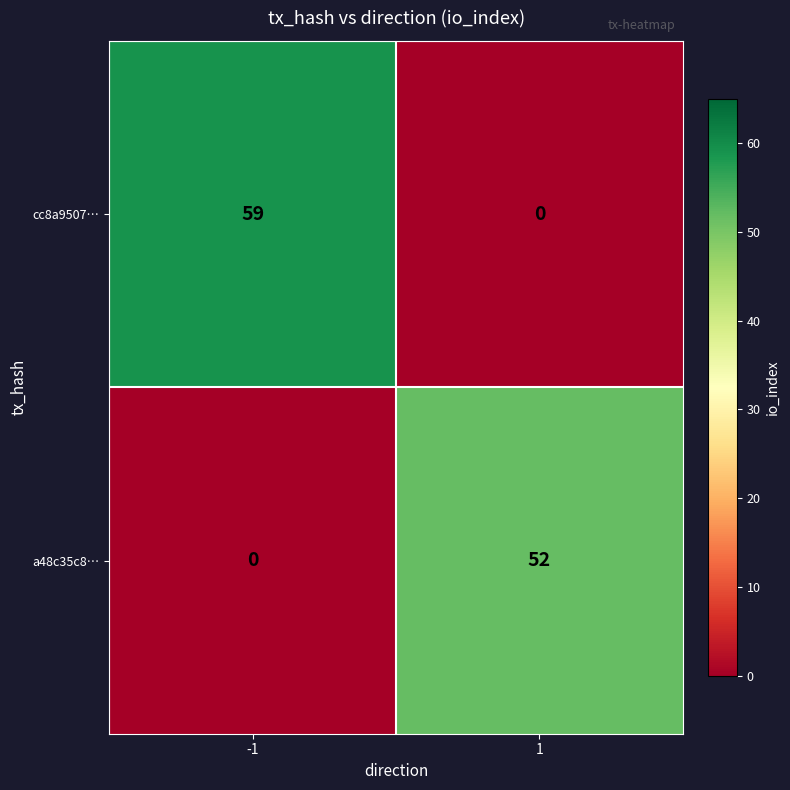

What is the difference between the maximum and minimum values in the a48c35c8… series?

52